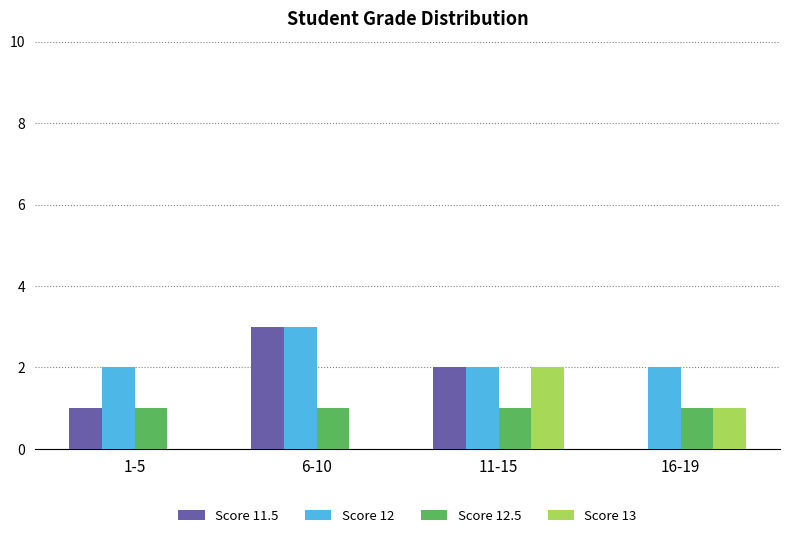

The value of Score 11.5 at 11-15 is 3. True or false?

False